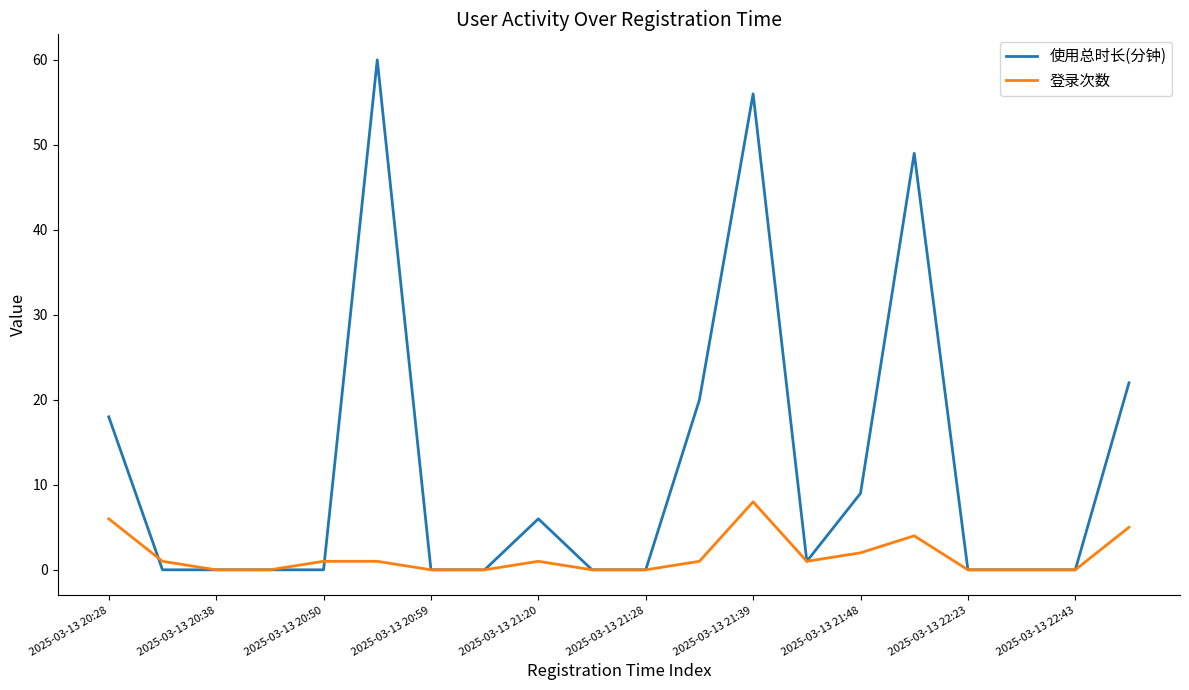

Which series ends up on top after the final intersection of 登录次数 and 使用总时长(分钟)?

使用总时长(分钟)